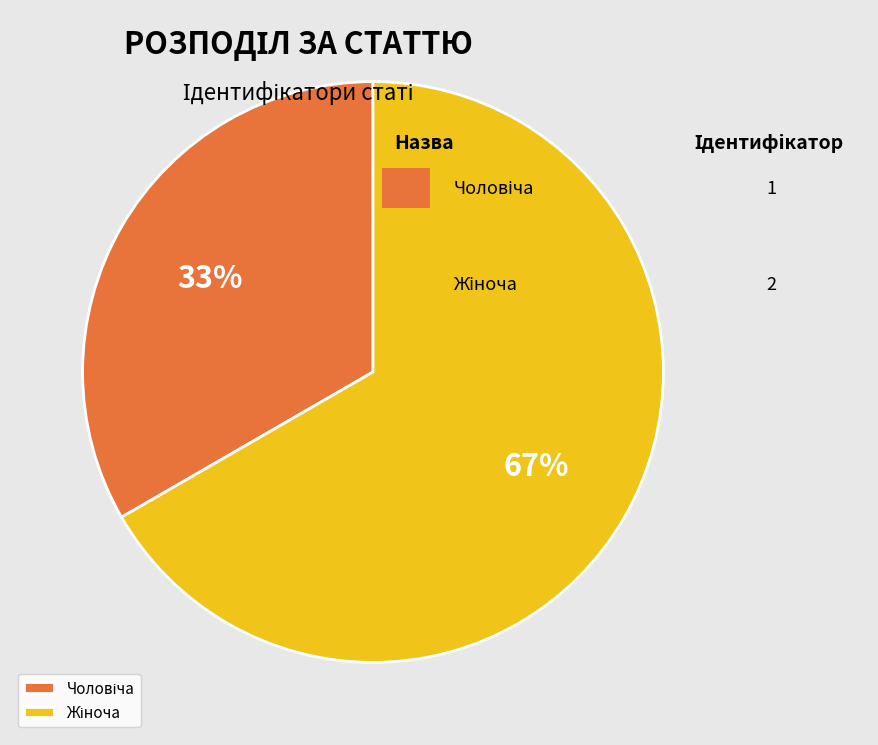

Count the number of slices in the pie.

2